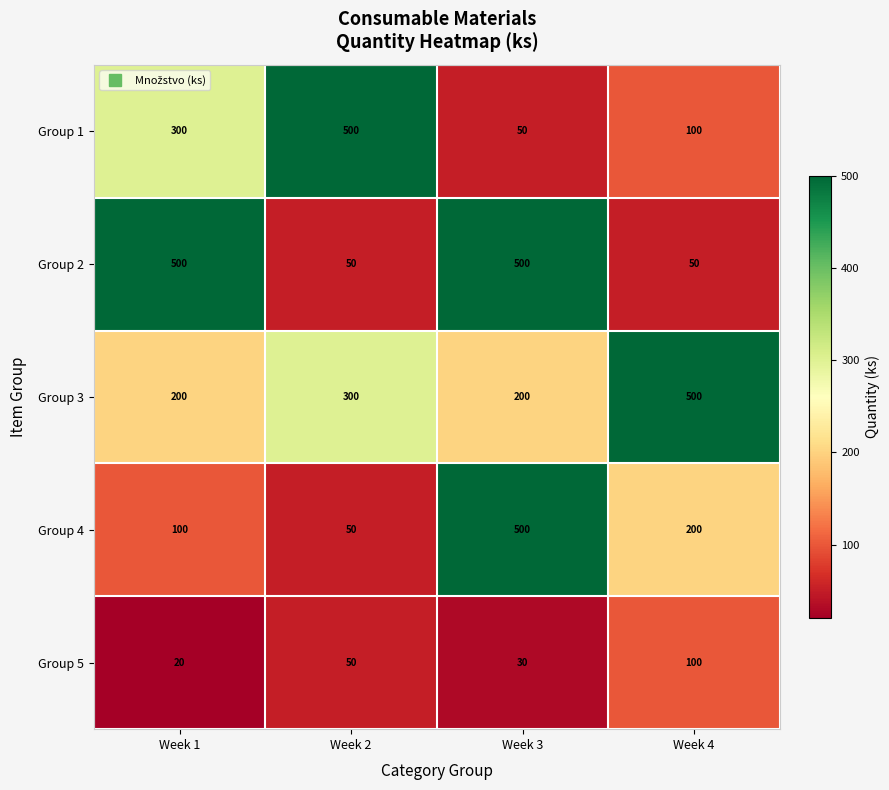

How many values in the Group 2 series are below 500?

2